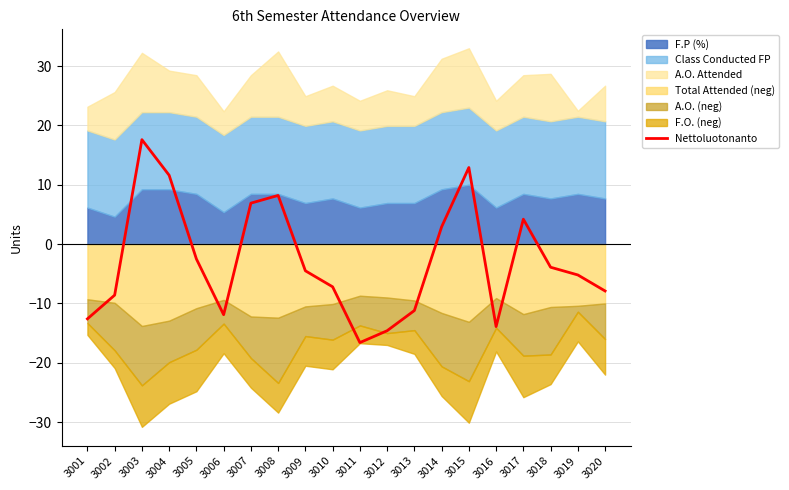

How many negative values are there?

13